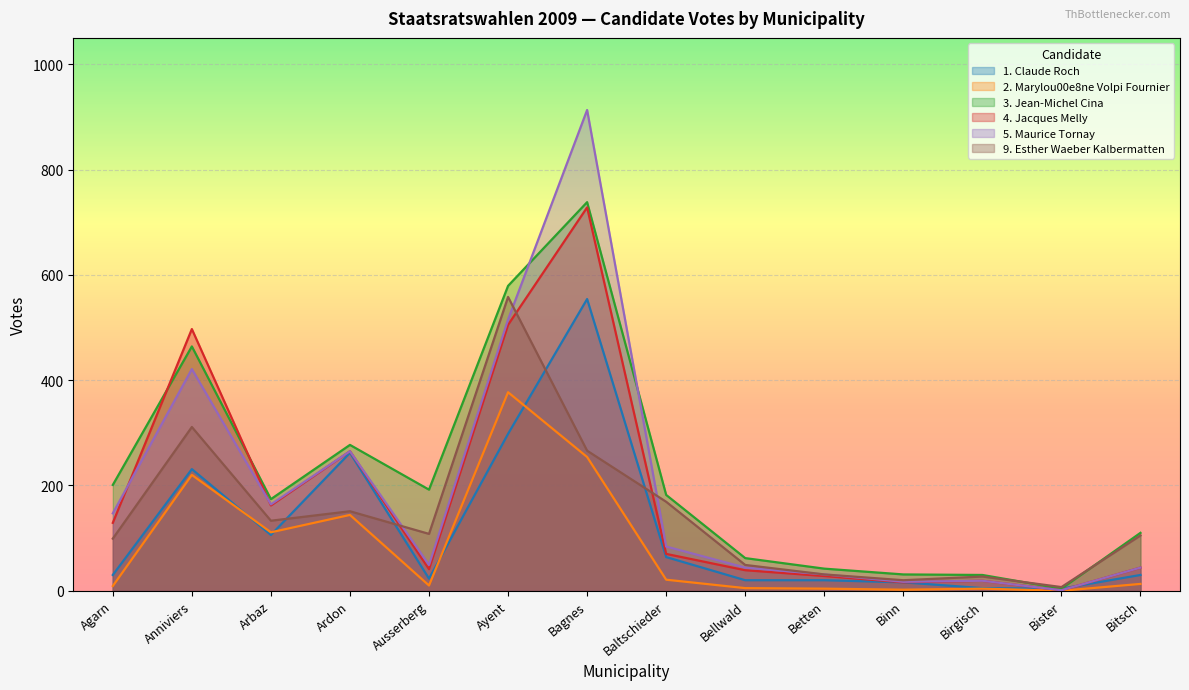

At which category is the sum across all series the highest?

Bagnes